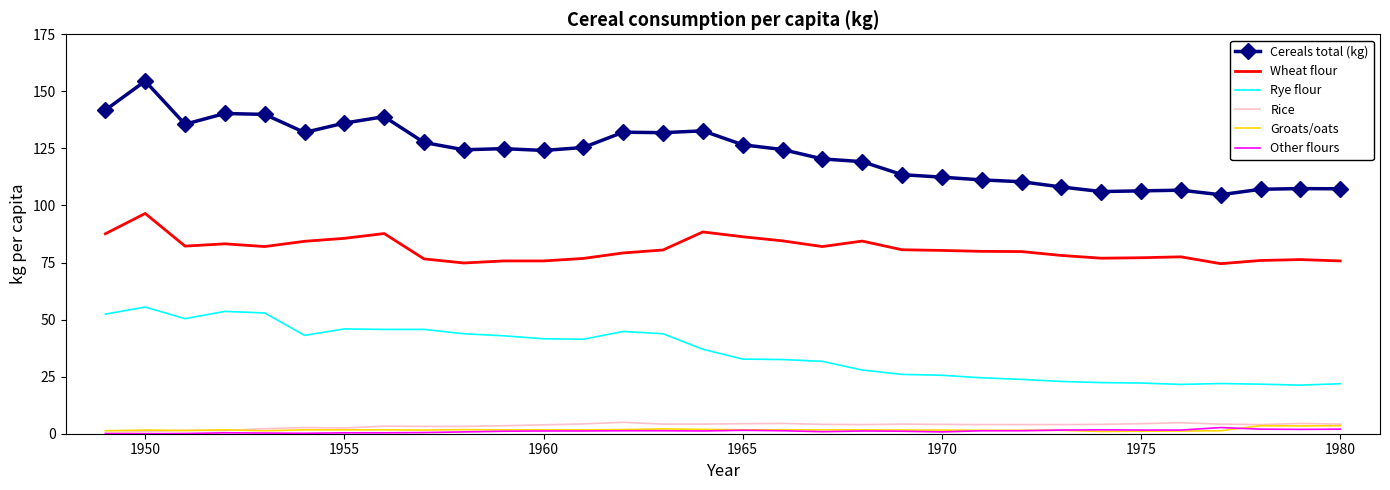

True or false: Rye flour and Groats/oats cross at least once.

False